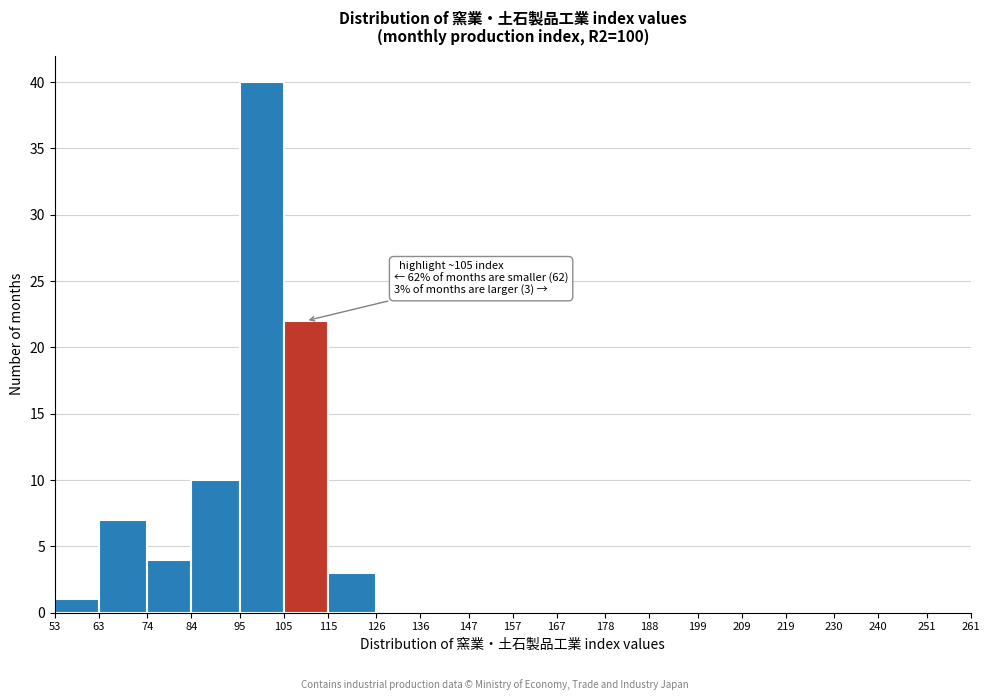

Over which range of the x-axis is the bar tallest?

95 to 105